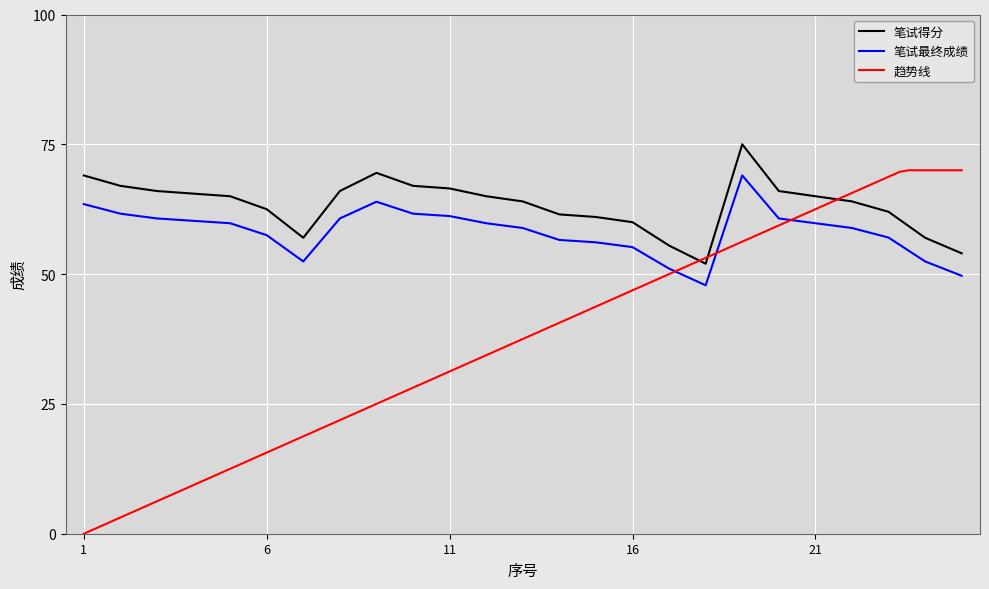

What is the difference between the maximum and second lowest values in the 笔试得分 series?

21.0